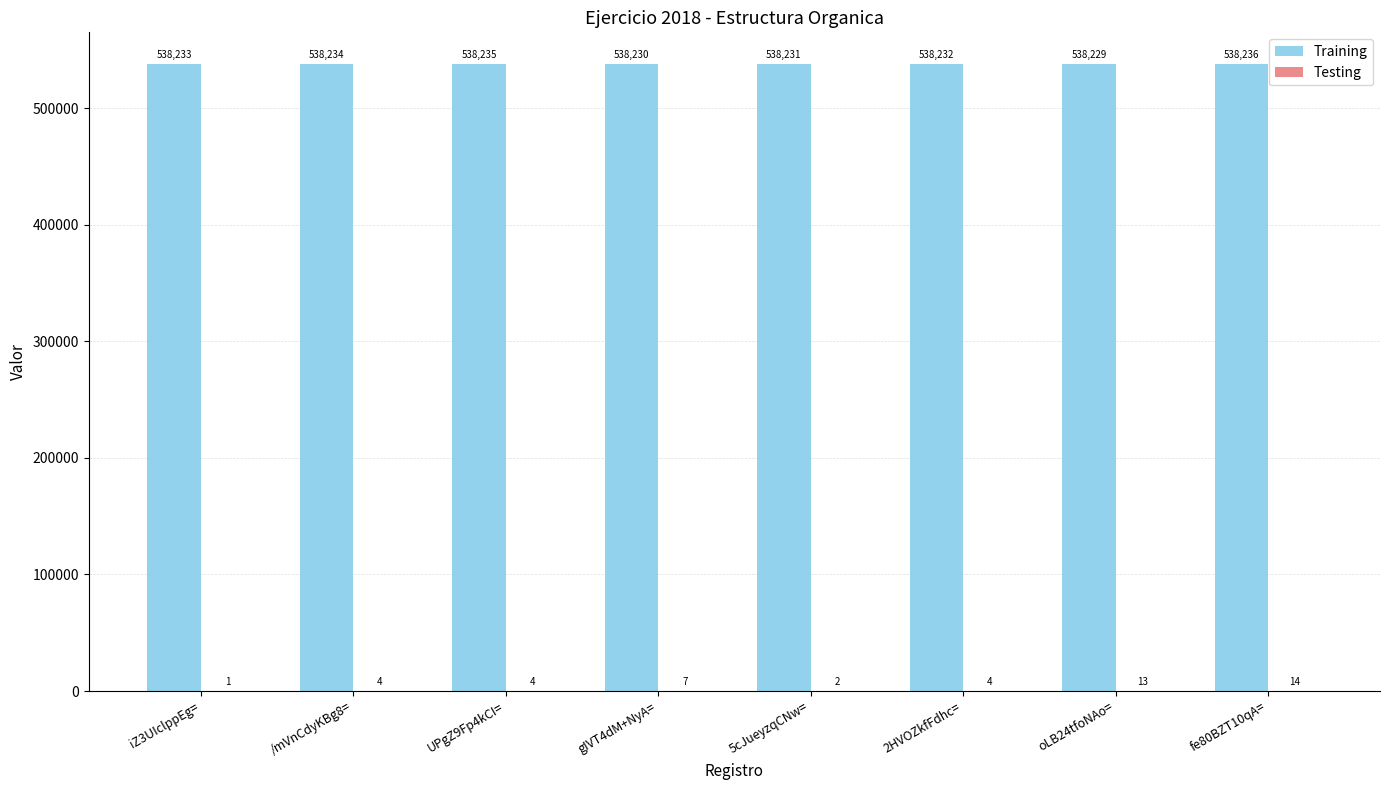

Where is Training nearest to the value 538232?

2HVOZkfFdhc=